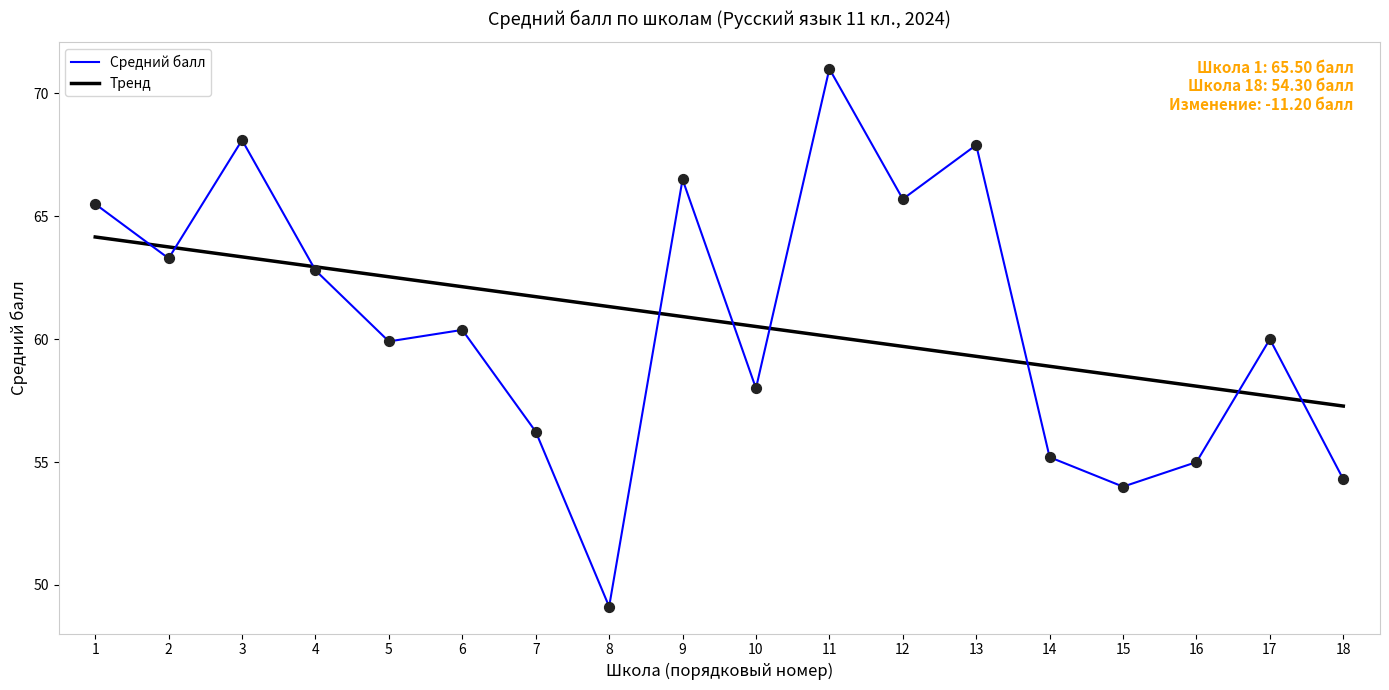

What is the total value across all series at 17?

117.7